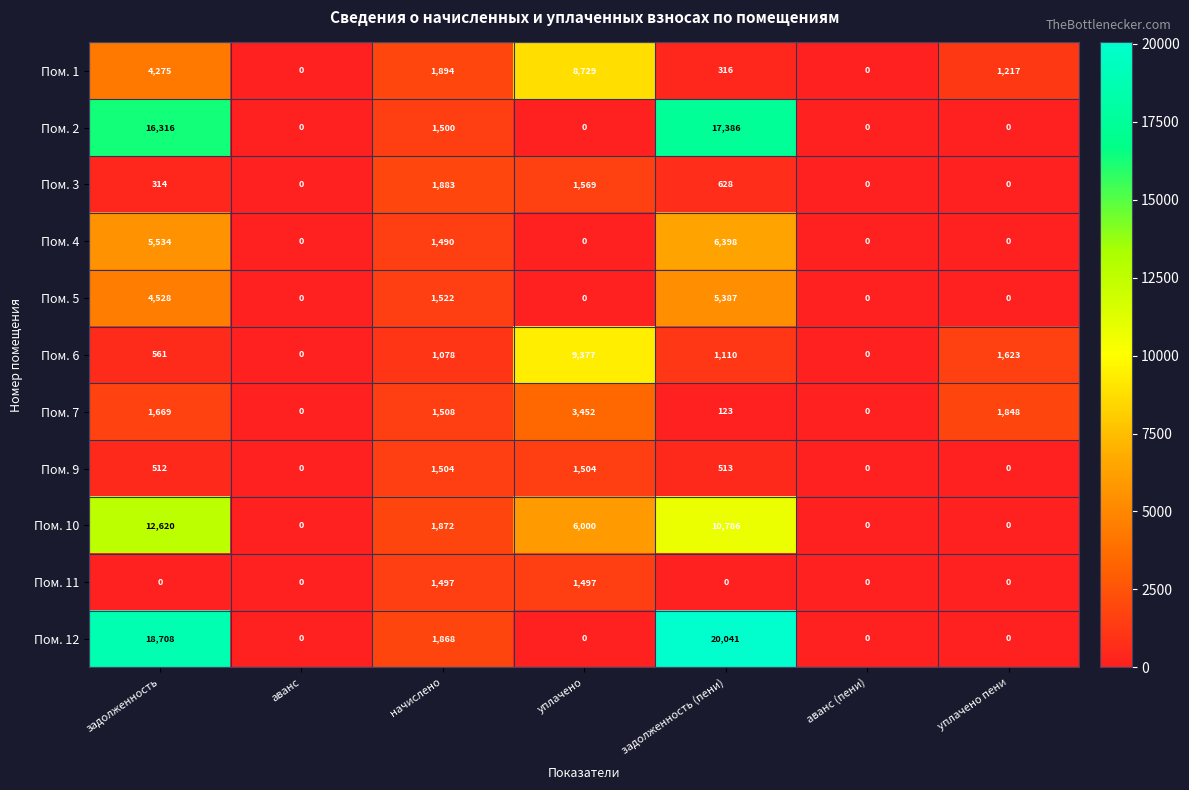

How many distinct data groups are displayed?

11